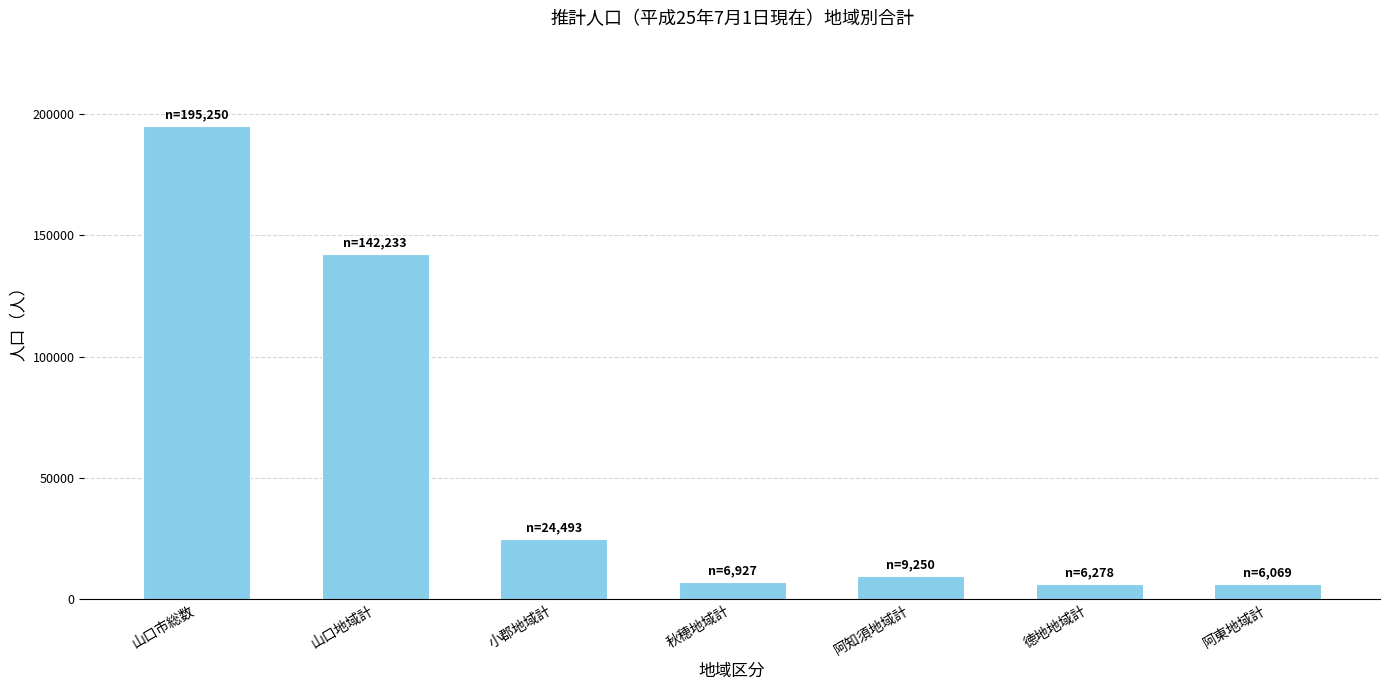

True or false: the data shows 6278 at 徳地地域計.

True